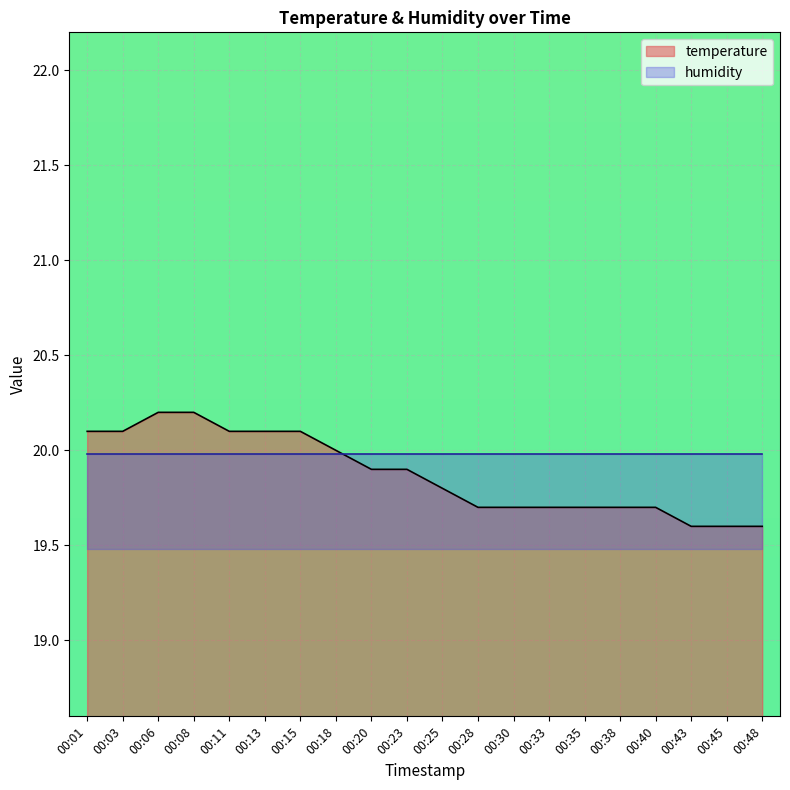

Which category has the lowest value across all series?

00:43